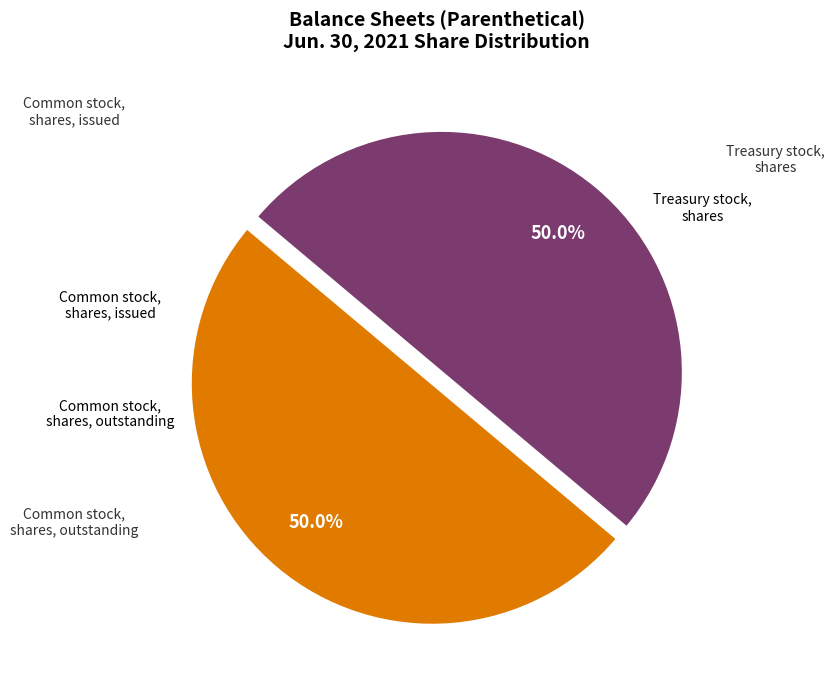

Combined, what portion of the pie is Treasury stock, shares and Common stock, shares, issued?

50.0%